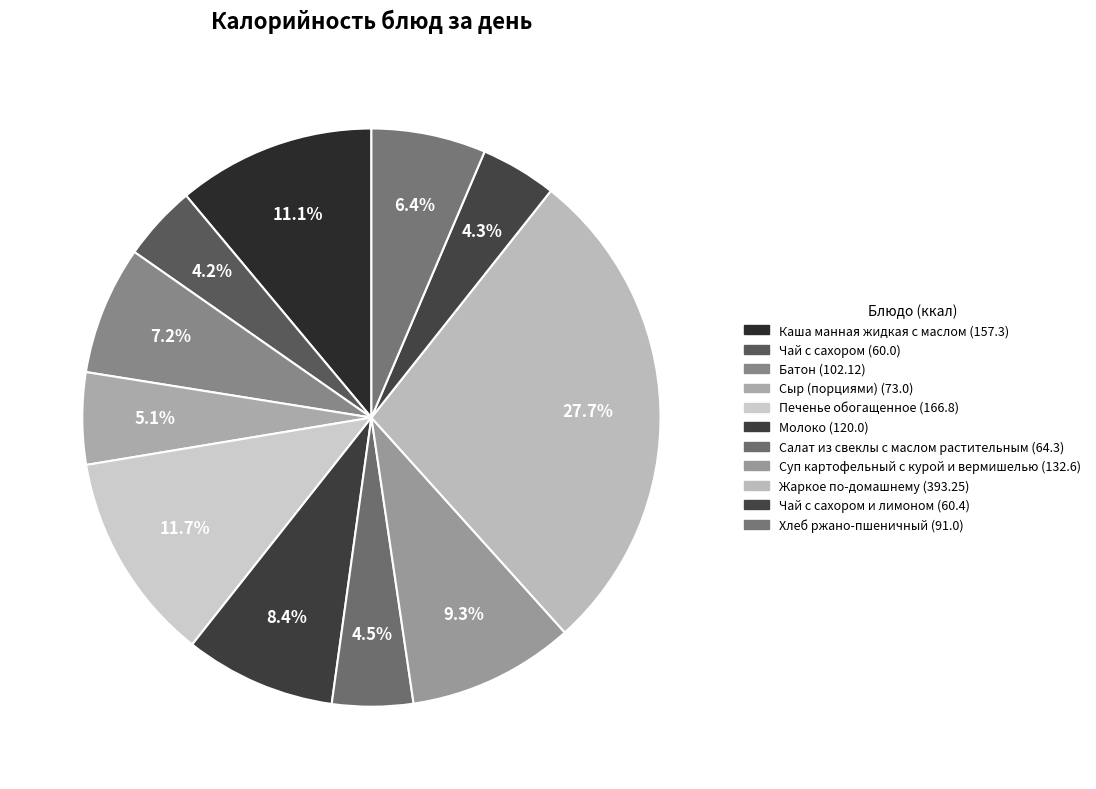

How many segments does this pie chart have?

11